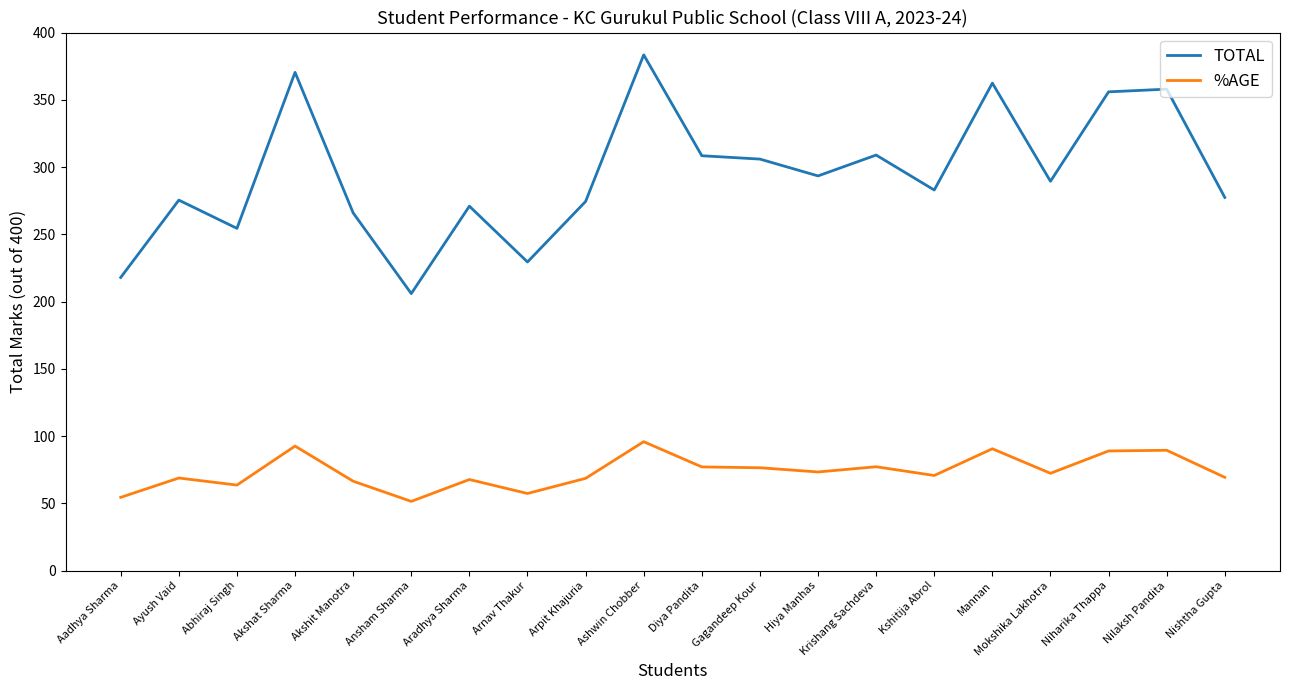

What is the sum of all %AGE values?

1473.1